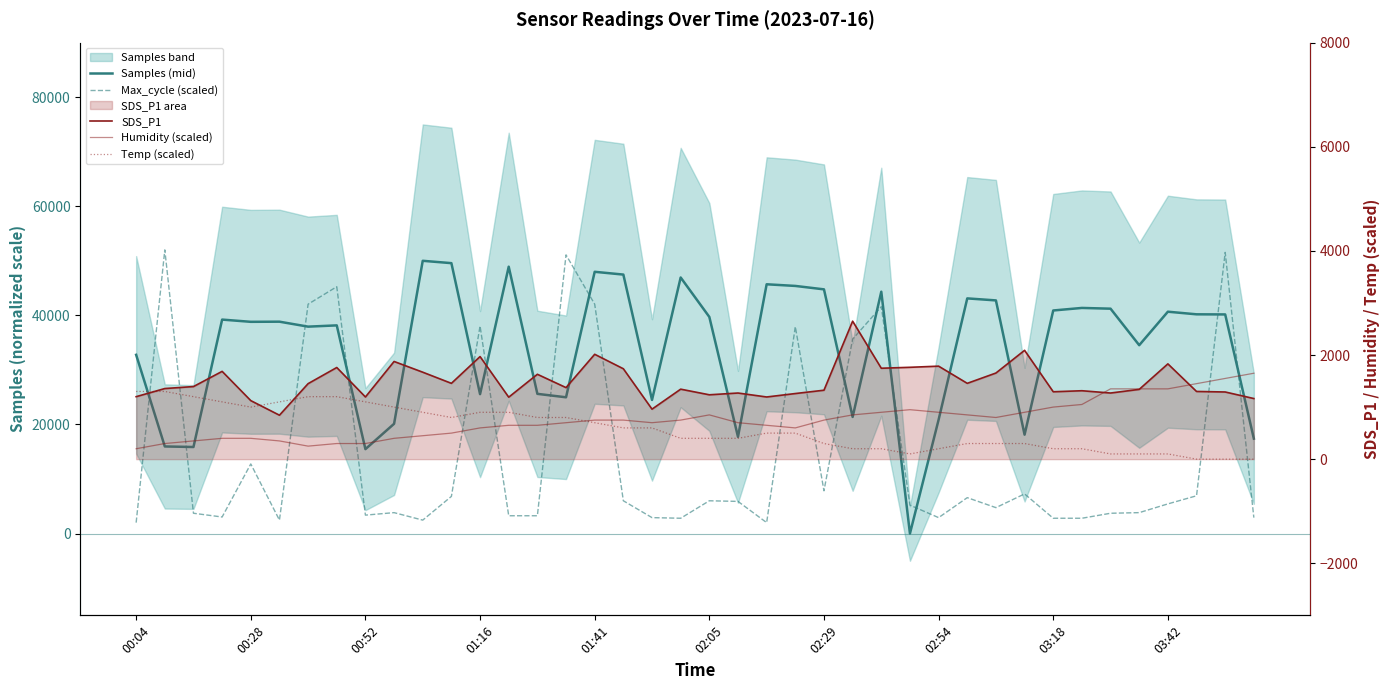

Which series has the largest total across all categories?

Samples (mid)